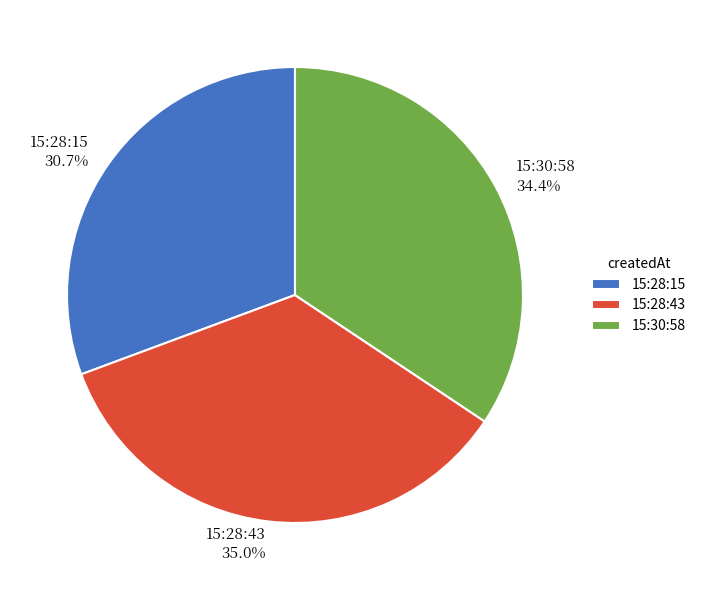

What is the total percentage of 15:30:58 and 15:28:15?

65.0%